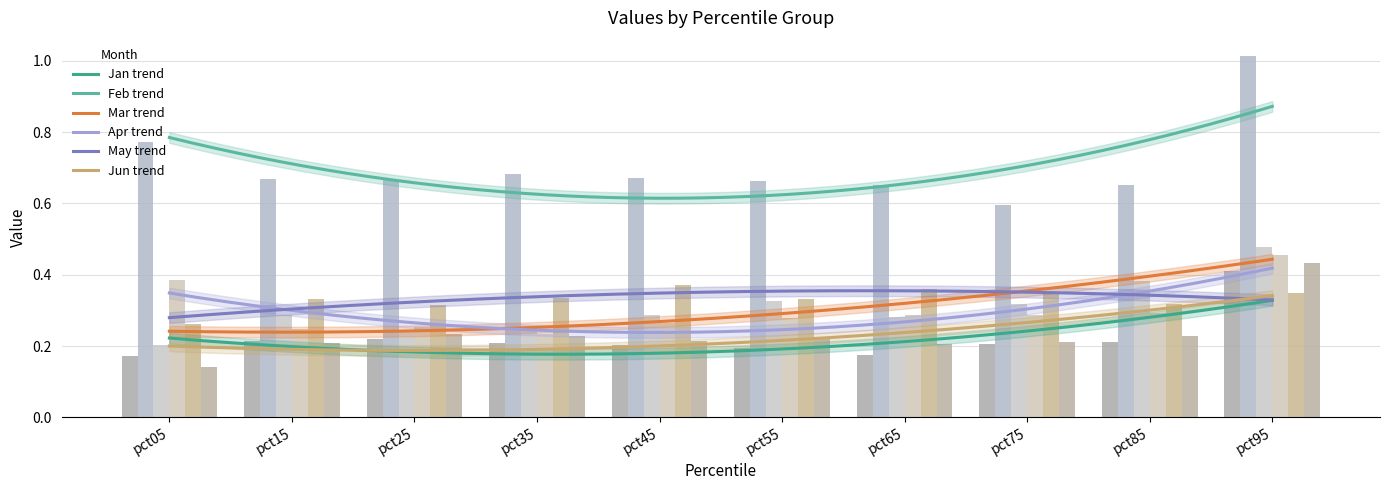

Which label corresponds to the smallest value in the chart?

pct05